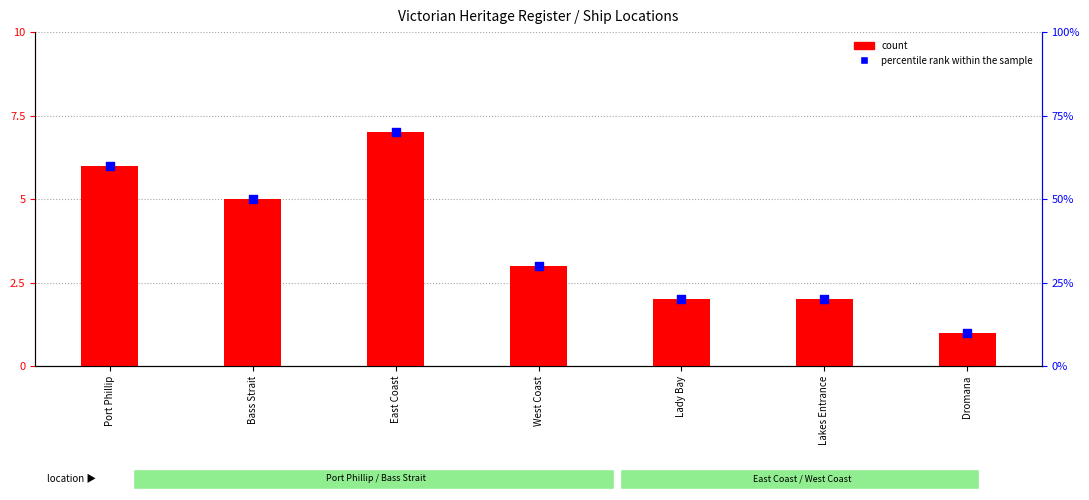

What is the total value across all series at West Coast?

33